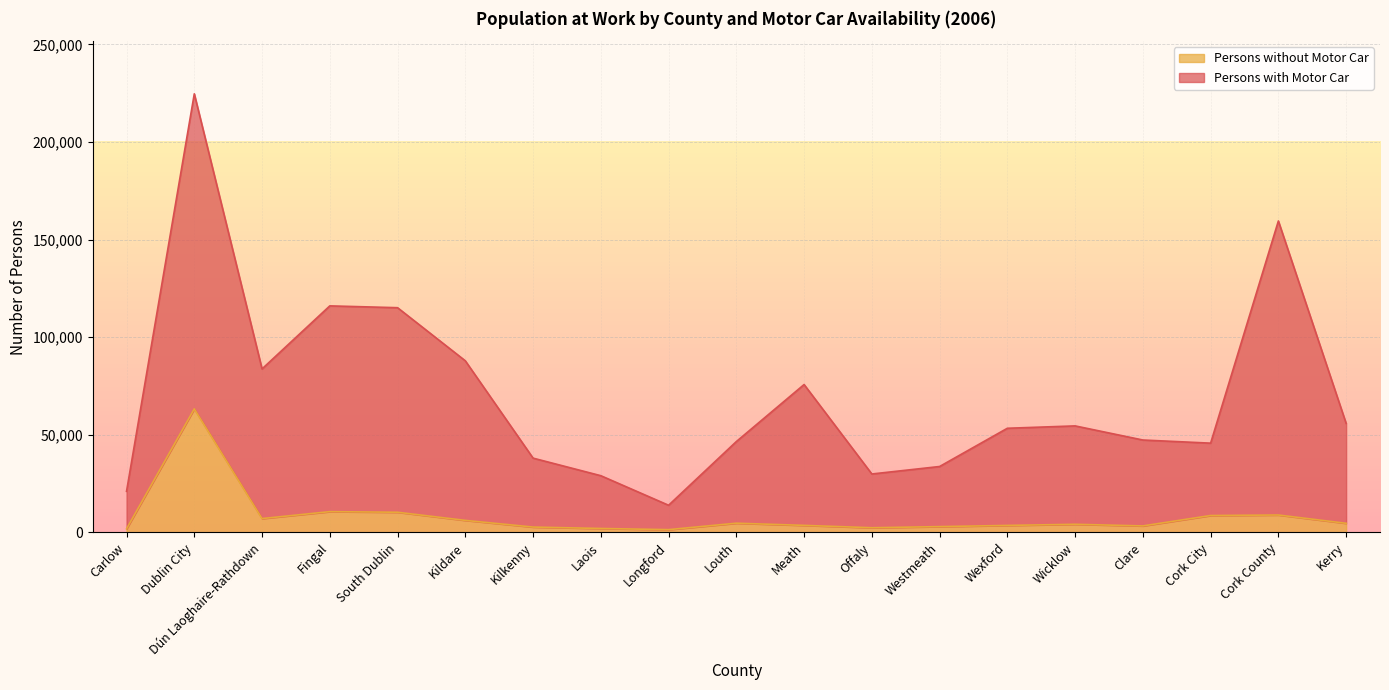

Which series has the largest total across all categories?

Persons with Motor Car